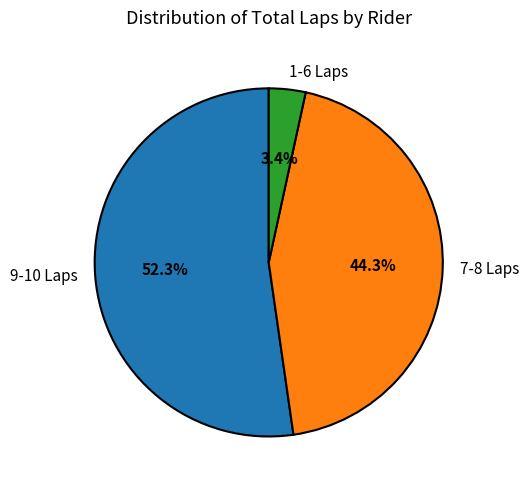

Rank the categories by value from lowest to highest.

1-6 Laps, 7-8 Laps, 9-10 Laps